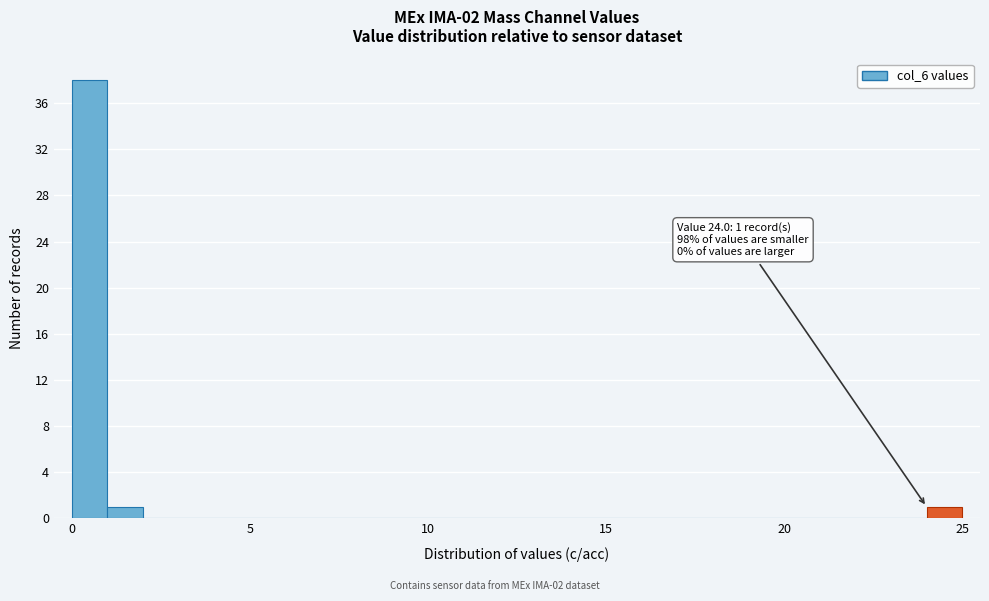

Around what value on the x-axis is the tallest bar? Give the approximate position of its centre, as read against the axis.

0.5